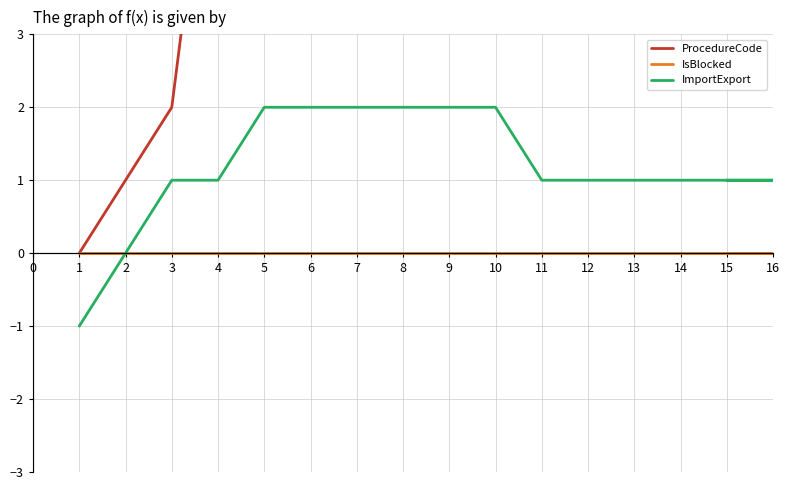

True or false: ImportExport has a value of 1 at 3.

False